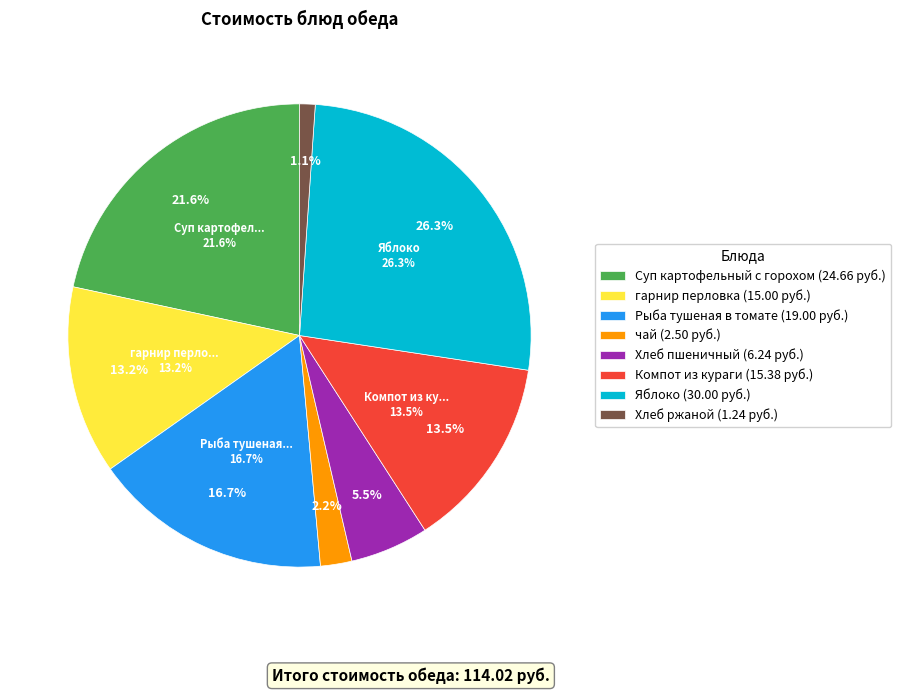

Which slice is the largest?

Яблоко